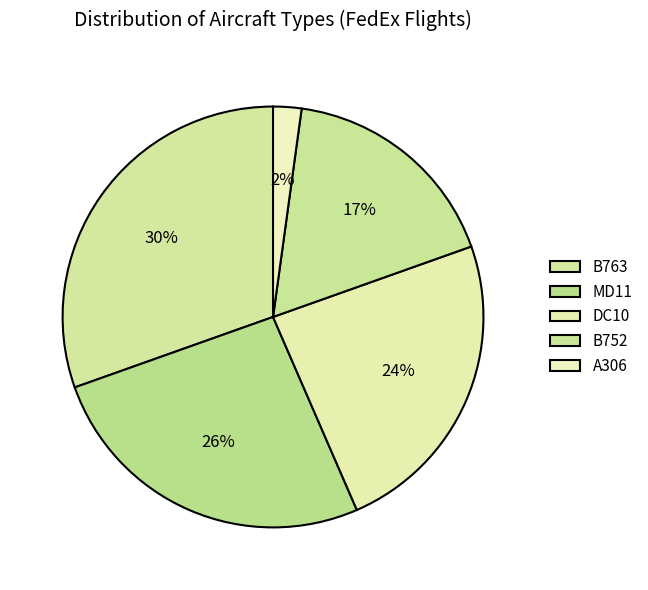

Is the sum of DC10 and B763 greater than half?

Yes